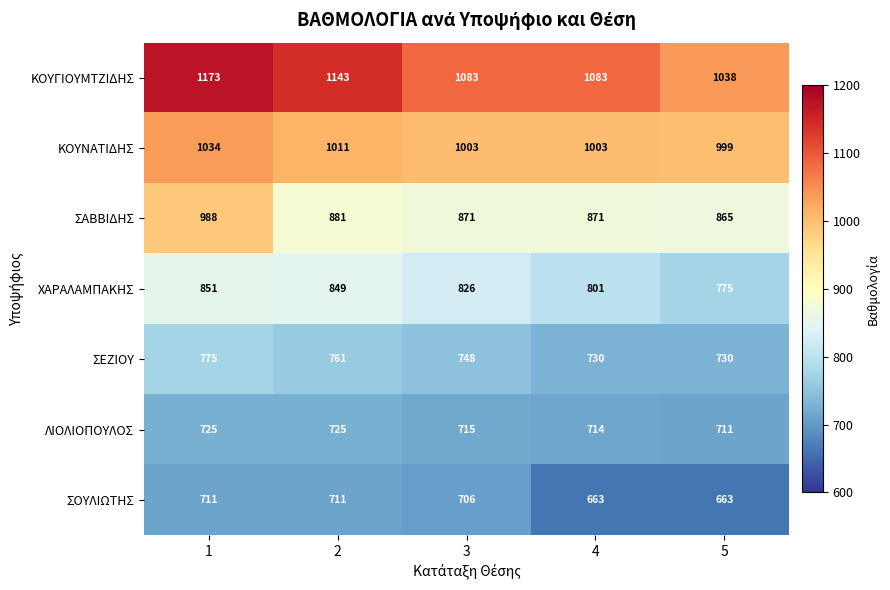

Which series changed the most between 1 and 2?

ΣΑΒΒΙΔΗΣ